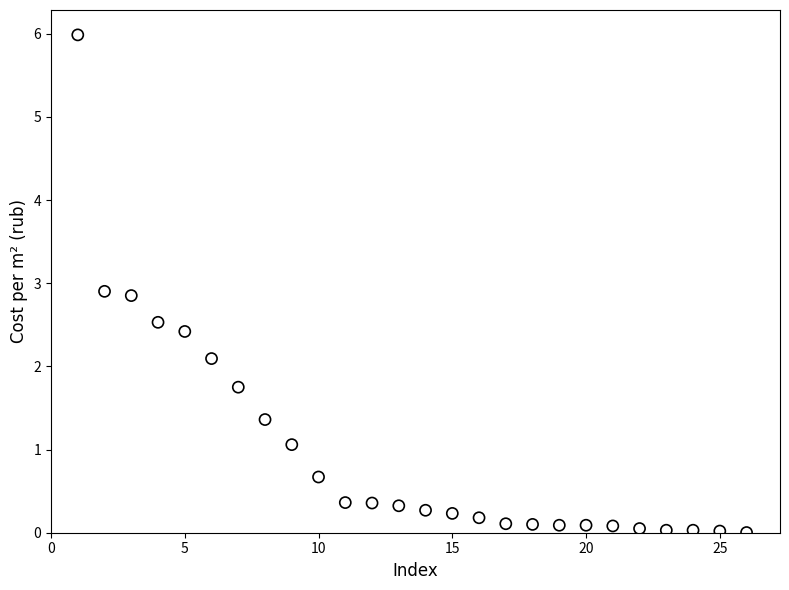

What is the range of Y values (max minus min)?

6.0